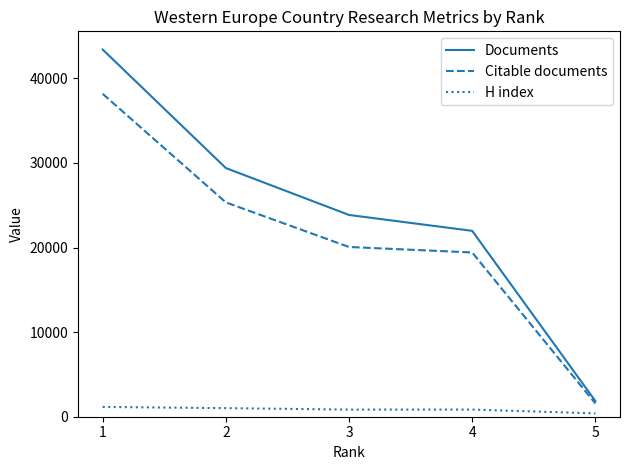

Which series has the widest spread of values?

Documents